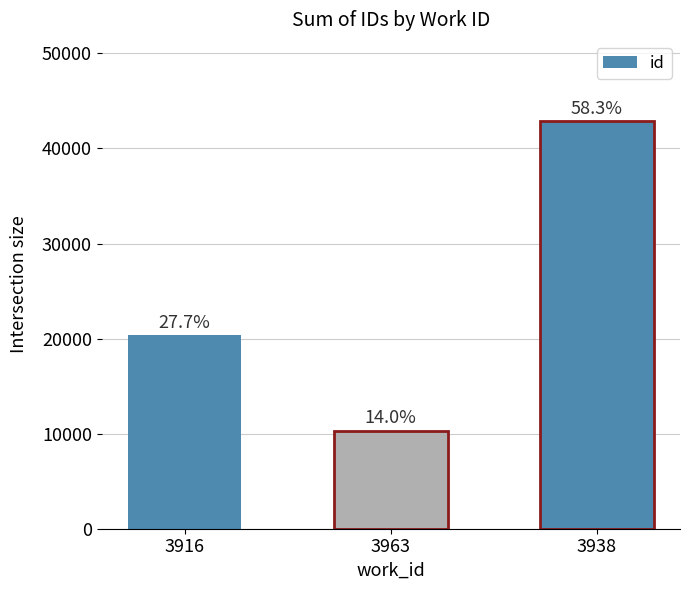

What is the change in value from 3963 to 3938?

+32525